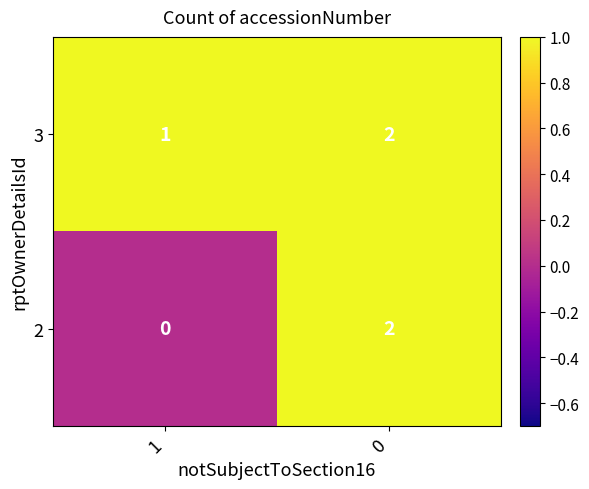

The value of 3 at 1 is 1. True or false?

True